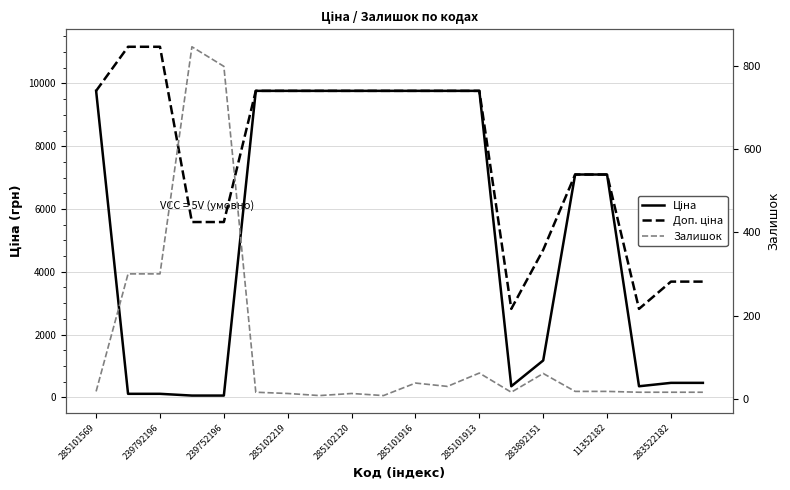

Is it true that Залишок equals 300.0 at 239792196?

True